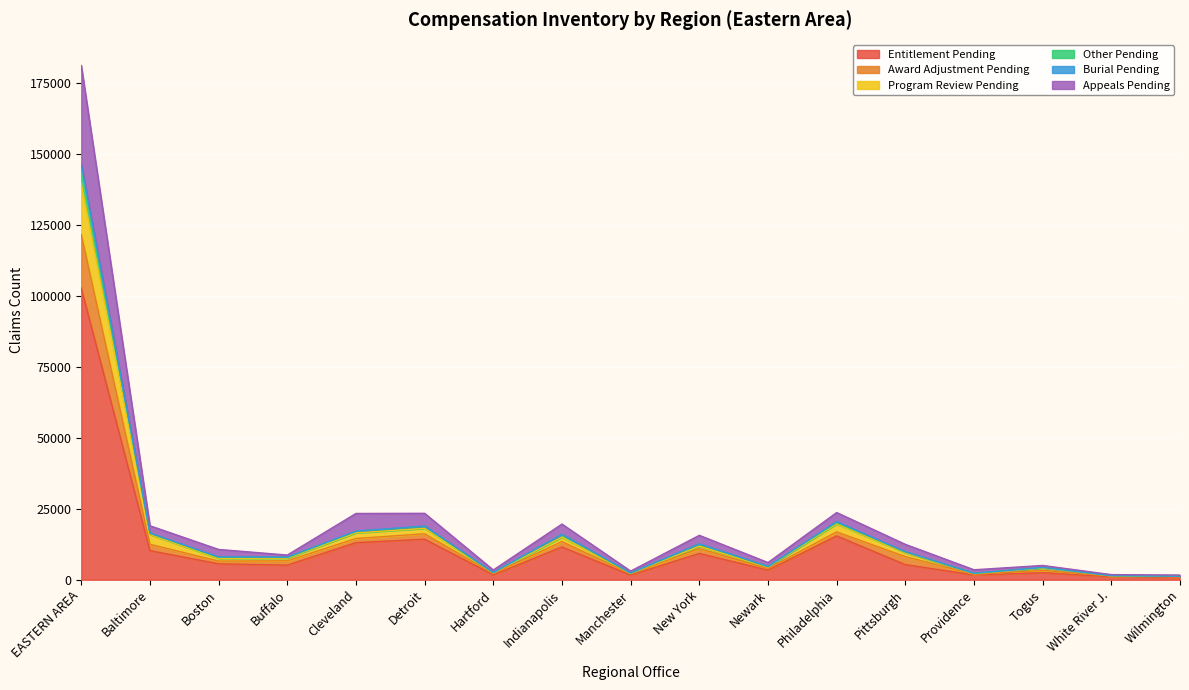

What position from the left is Indianapolis?

8